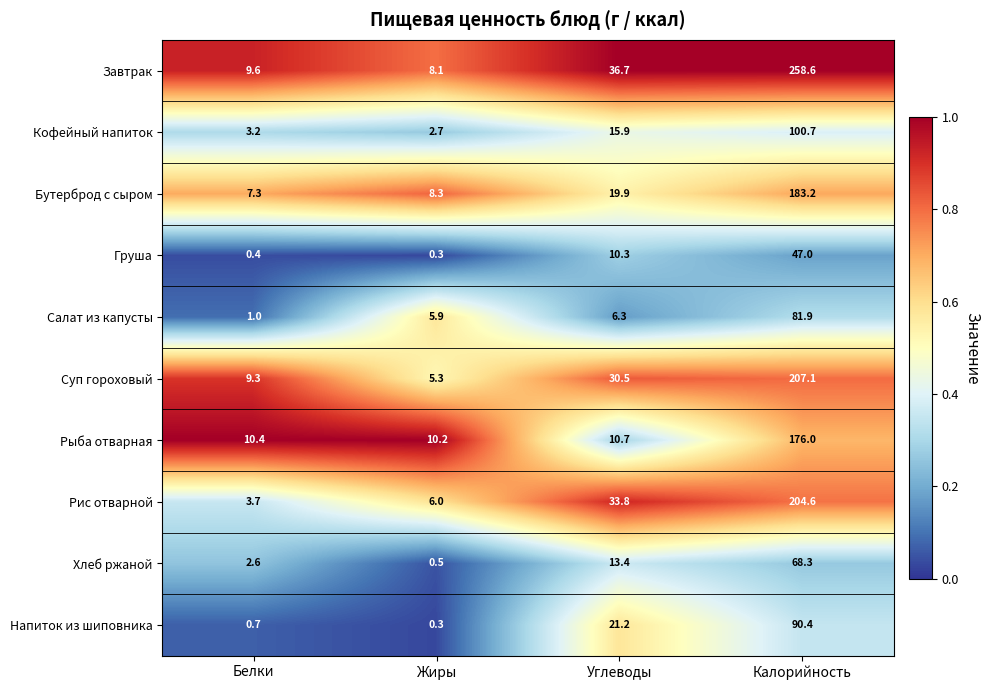

Is it true that Суп гороховый equals 9.3 at Жиры?

False